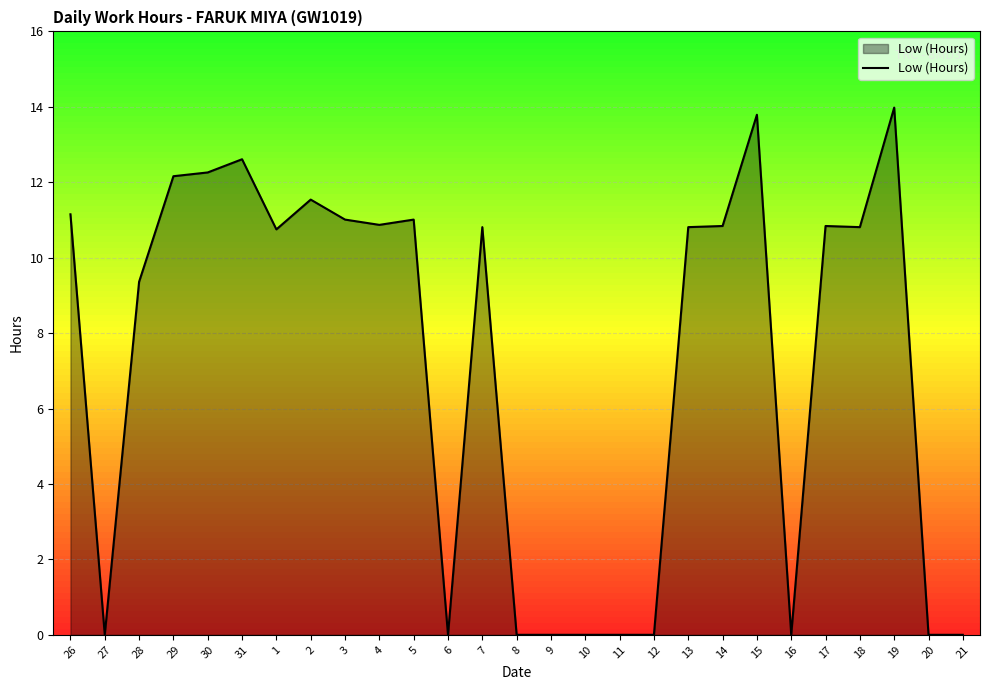

At which category does the data reach its first local valley?

27